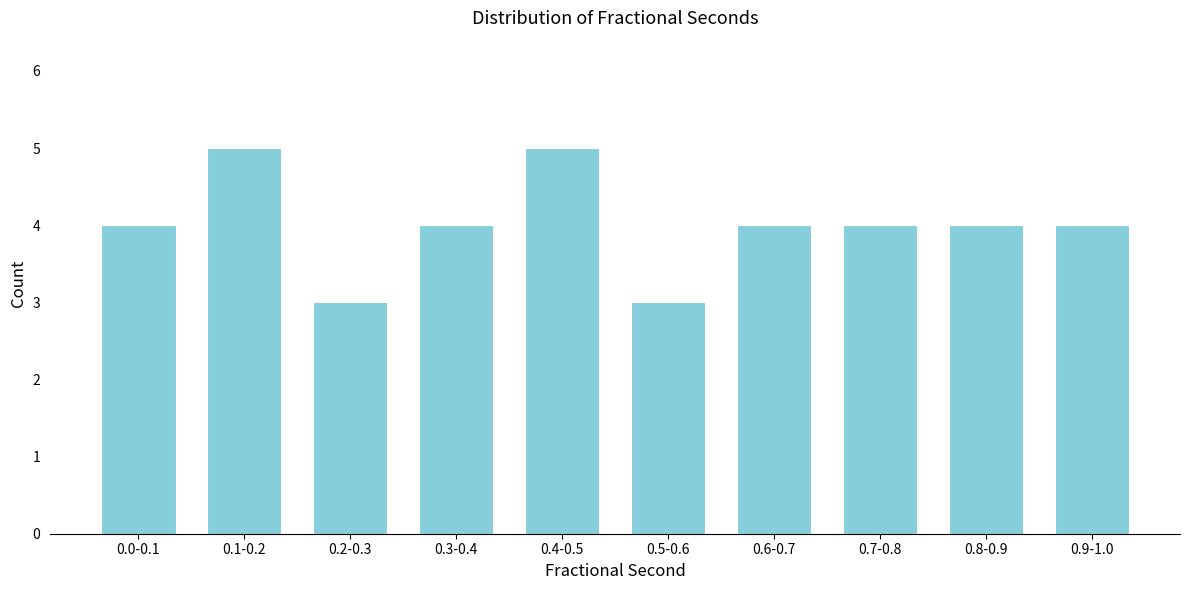

Reading left to right, transcribe all the data shown in this chart.

4	5	3	4	5	3	4	4	4	4